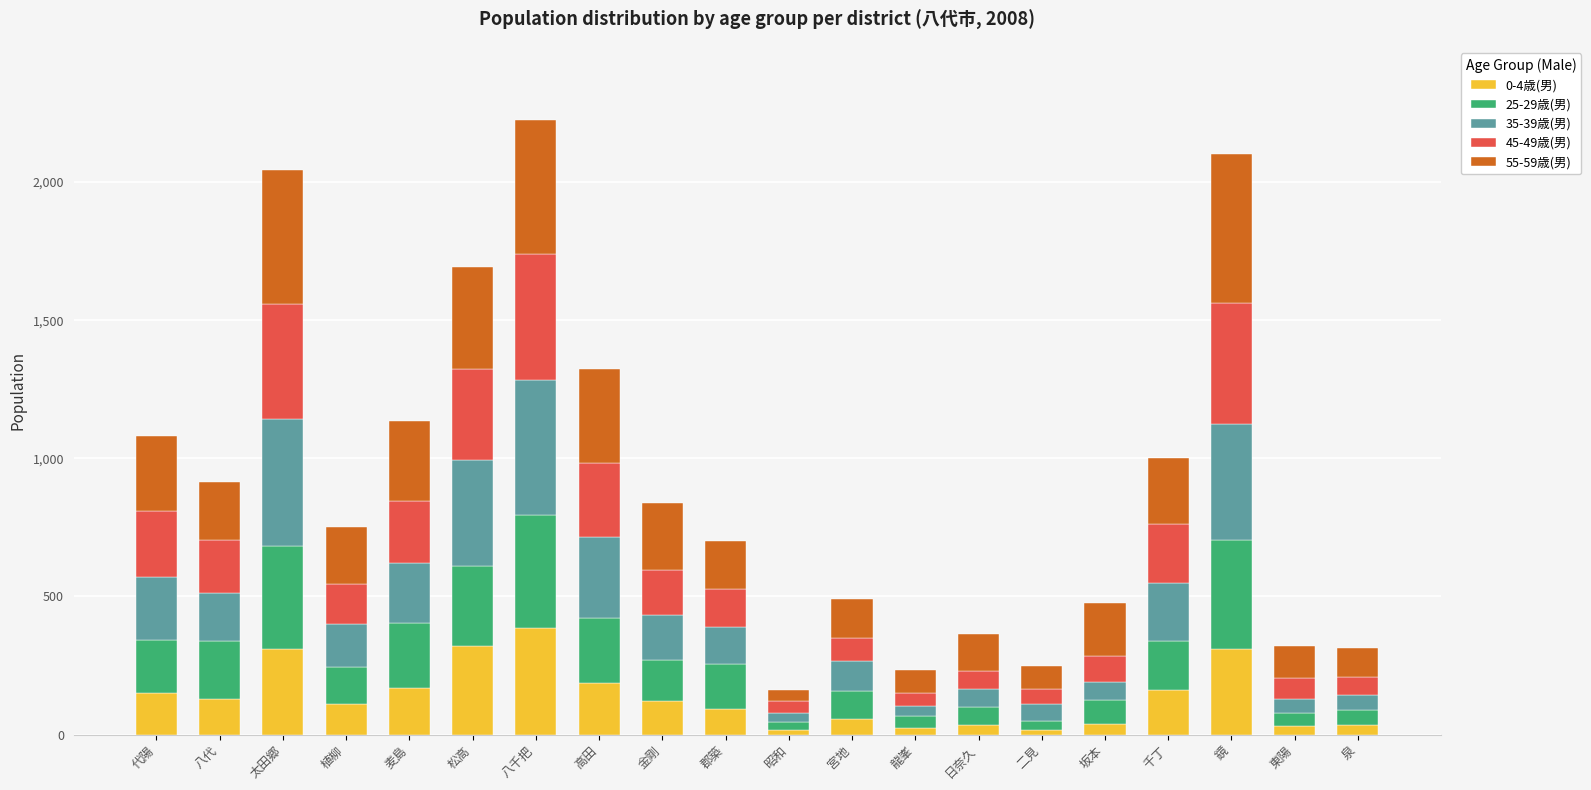

What is the total value across all series at 松高?

1691